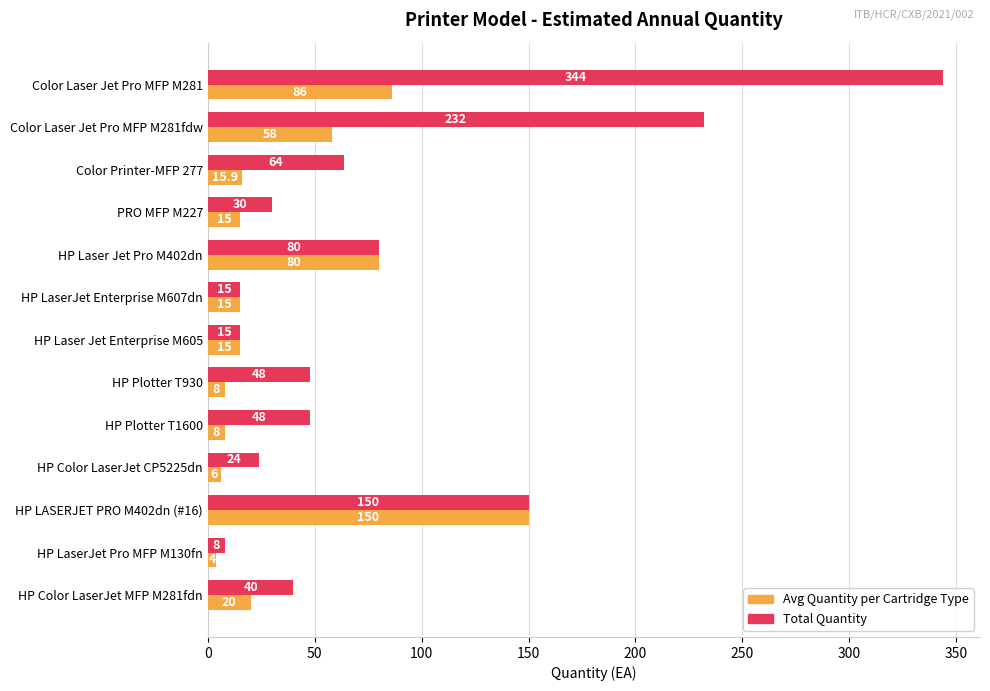

Which series has the largest range (max minus min)?

Total Quantity